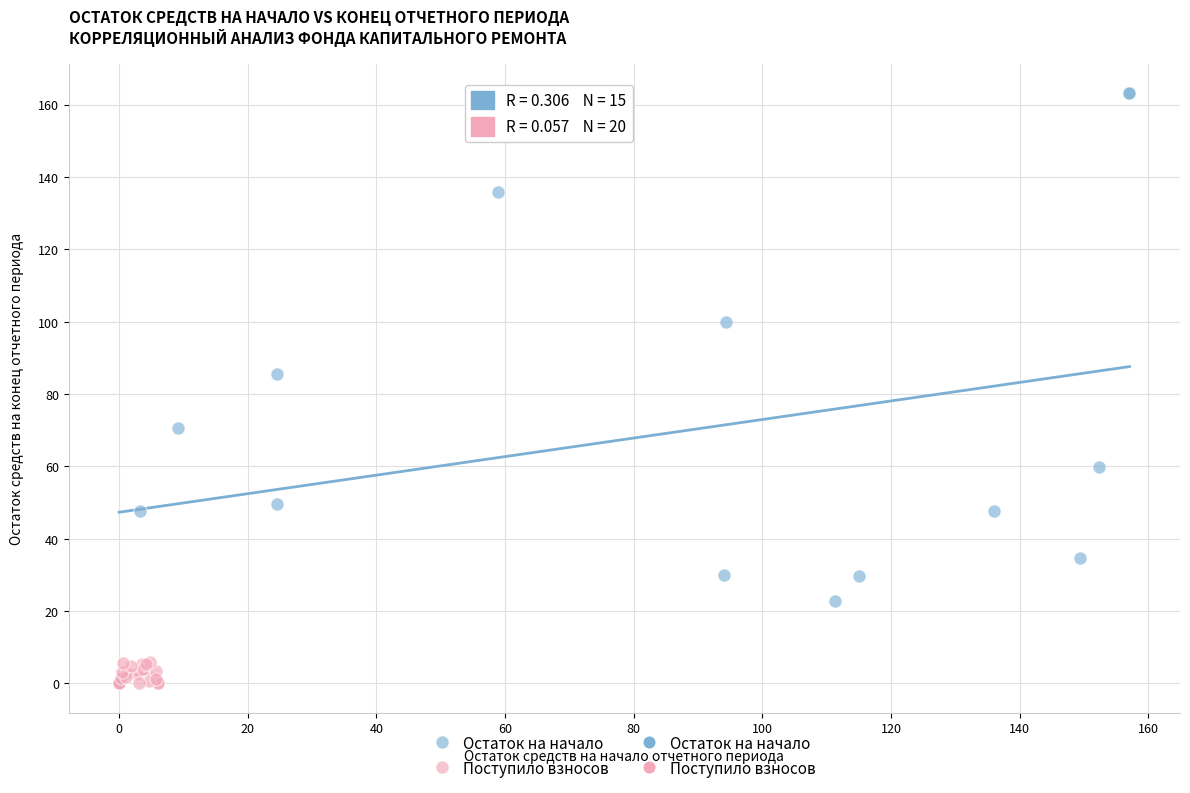

Which series reaches the maximum Y coordinate?

Остаток на начало